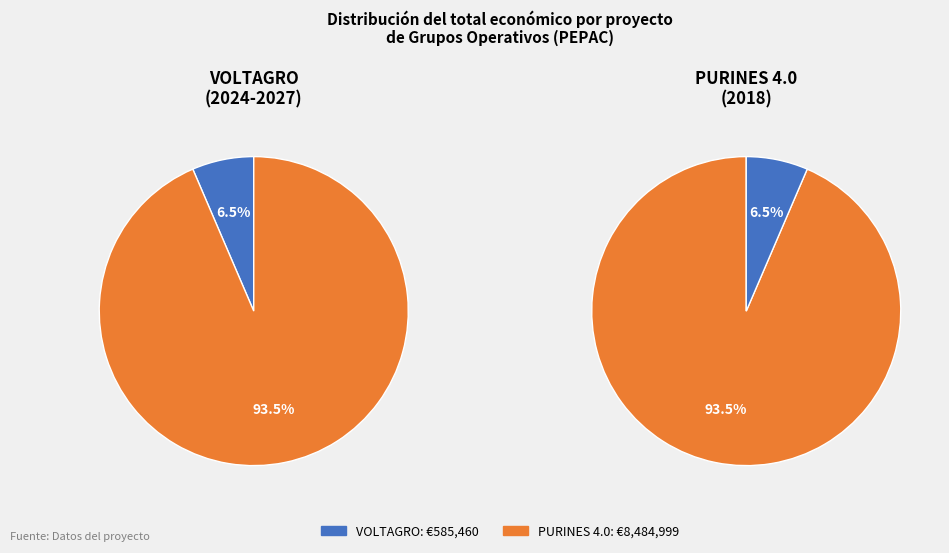

To the nearest percent, what portion does VOLTAGRO represent?

6%